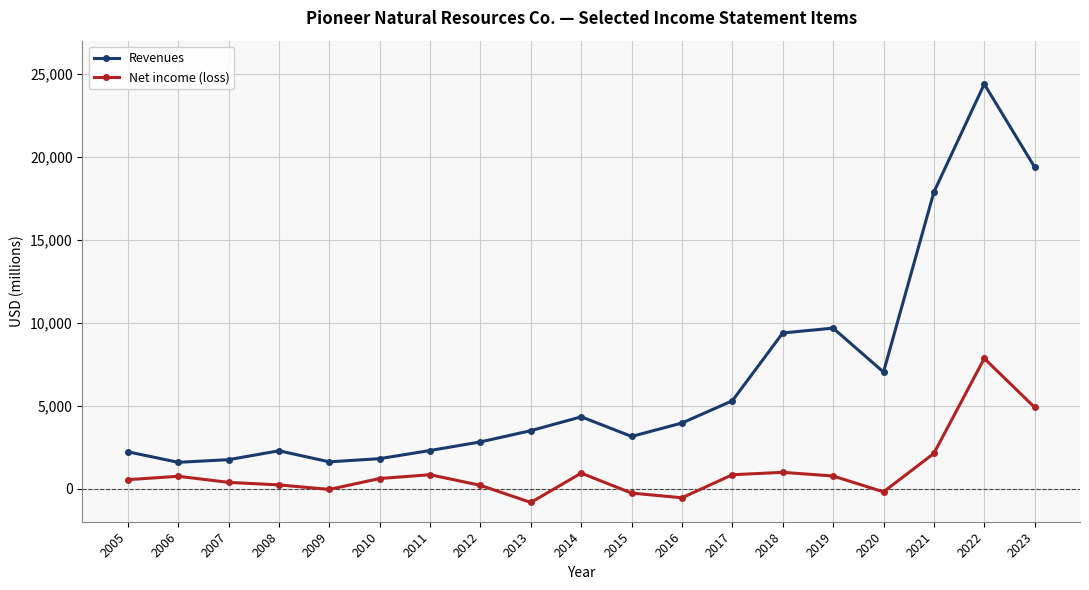

At which label is Revenues closest to 12983?

2019